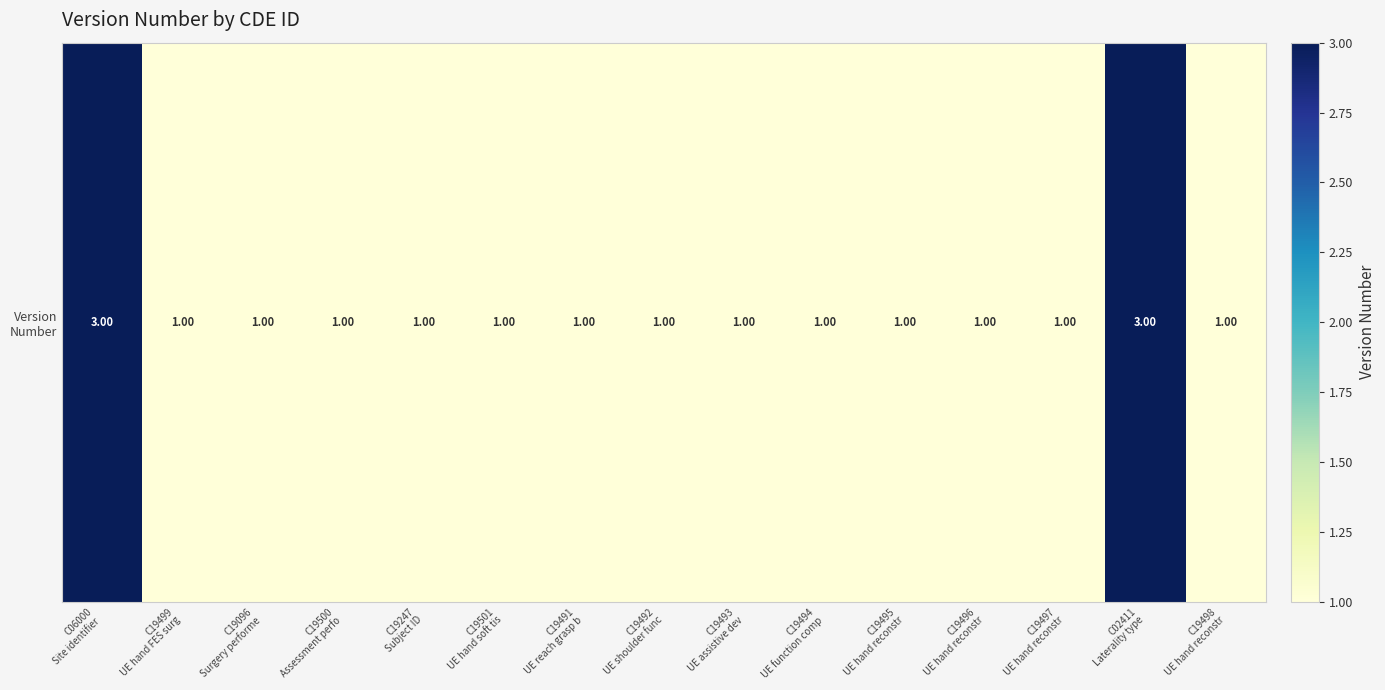

Is it true that the value at C19495
UE hand reconstr is 0?

False